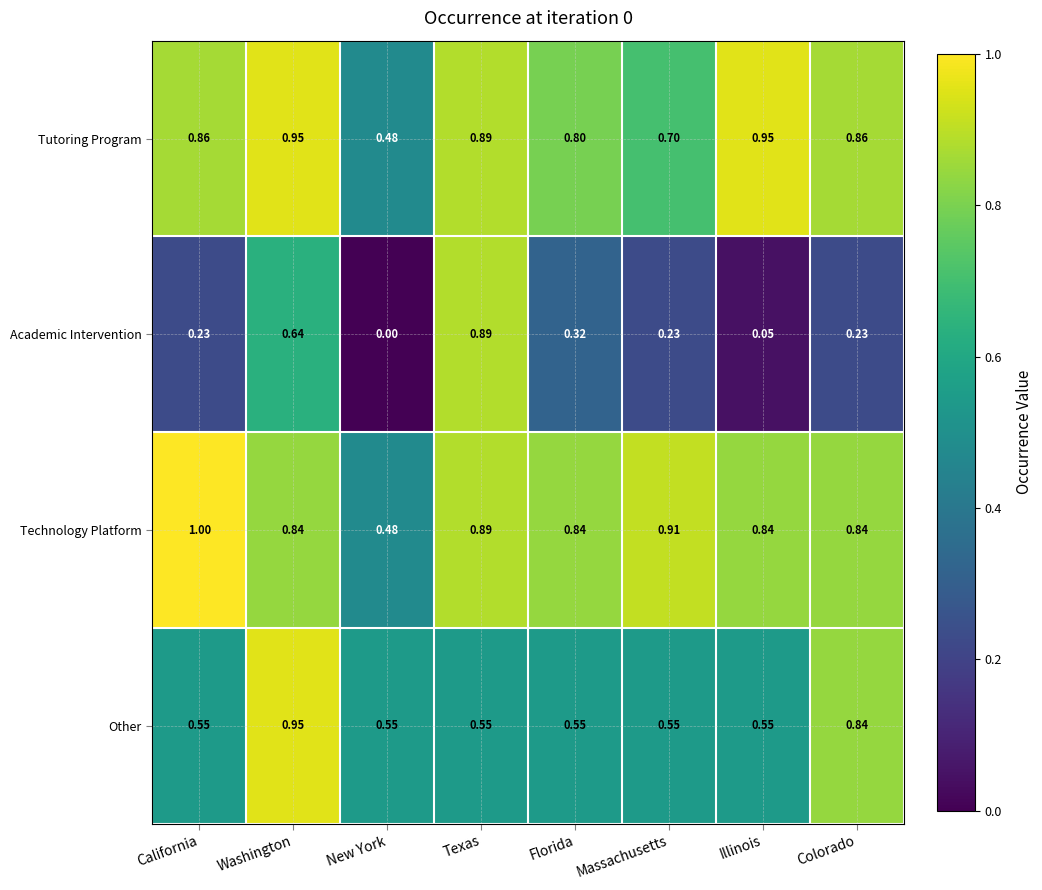

Which category has the lowest value in the Technology Platform series?

New York